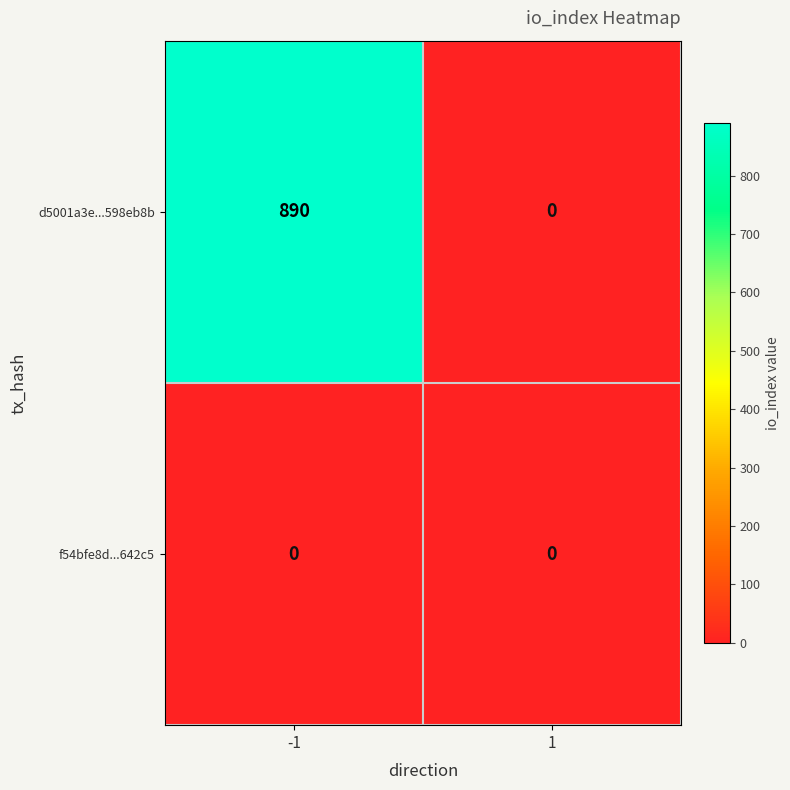

Reading left to right, transcribe all the data shown in this chart.

d5001a3e...598eb8b: 890	0
f54bfe8d...642c5: 0	0